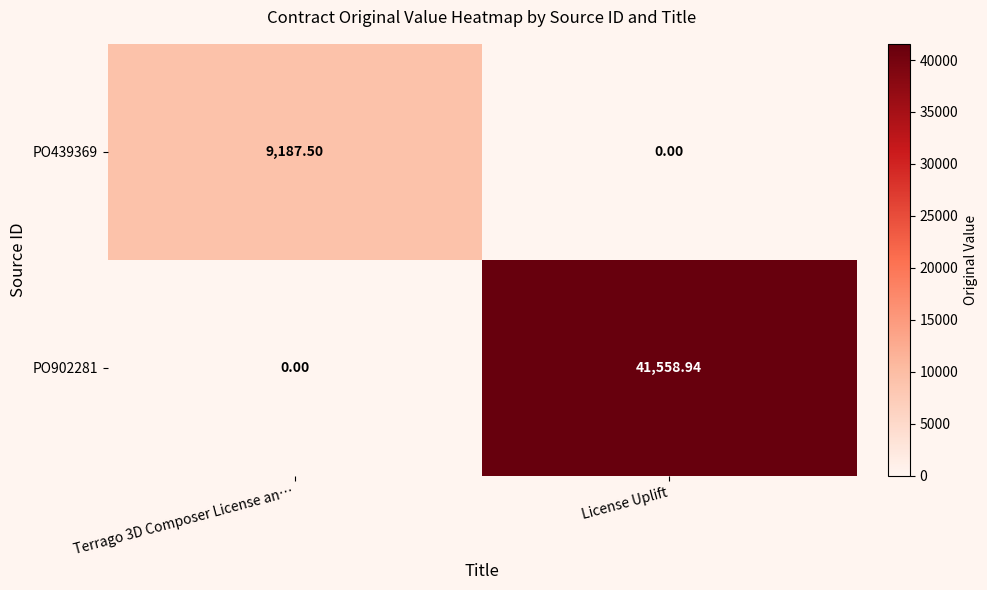

At which category does the chart reach its peak across all series?

License Uplift